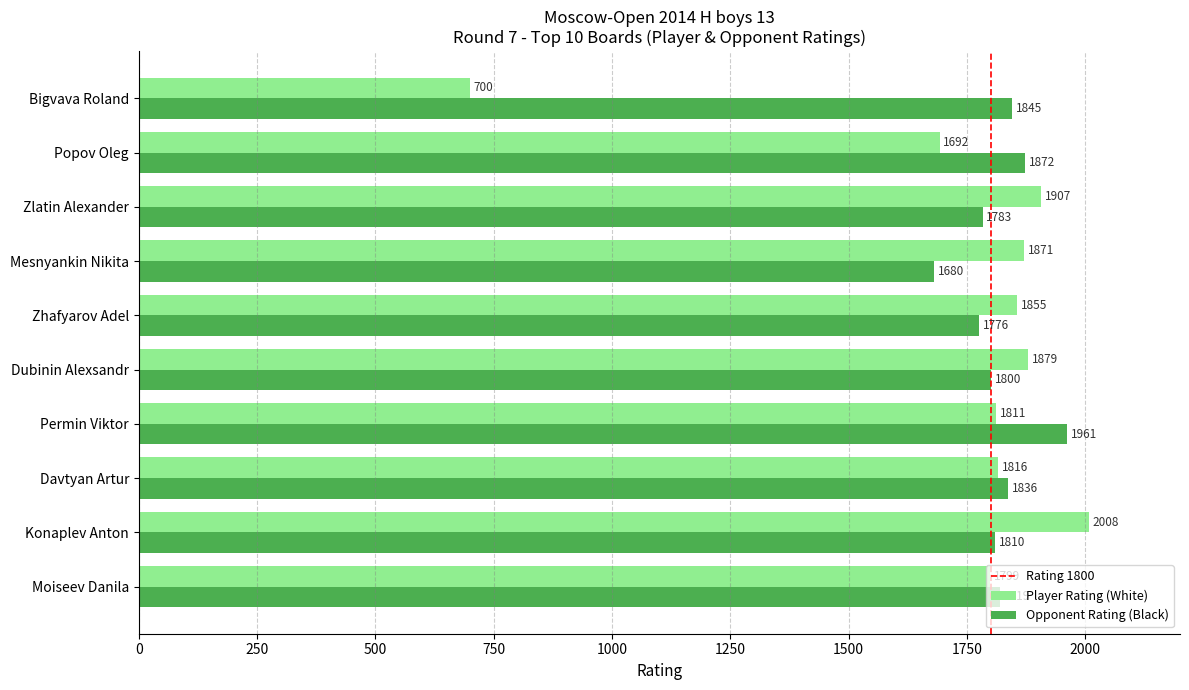

What is the average value of the Opponent Rating (Black) series?

1818